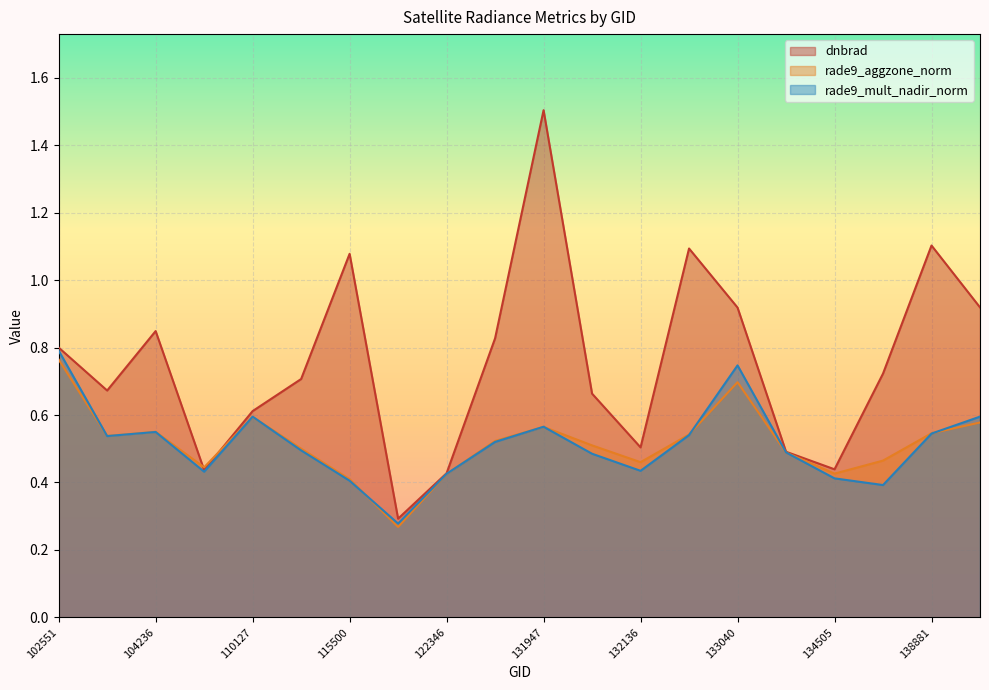

Reading left to right, list all the values displayed in this chart.

dnbrad: 102551=0.8	102792=0.7	104236=0.8	108015=0.4	110127=0.6	110299=0.7	115500=1.1	115764=0.3	122346=0.4	131768=0.8	131947=1.5	131961=0.7	132136=0.5	132848=1.1	133040=0.9	133405=0.5	134505=0.4	134700=0.7	138881=1.1	138894=0.9
rade9_aggzone_norm: 102551=0.8	102792=0.5	104236=0.6	108015=0.4	110127=0.6	110299=0.5	115500=0.4	115764=0.3	122346=0.4	131768=0.5	131947=0.6	131961=0.5	132136=0.5	132848=0.5	133040=0.7	133405=0.5	134505=0.4	134700=0.5	138881=0.5	138894=0.6
rade9_mult_nadir_norm: 102551=0.8	102792=0.5	104236=0.5	108015=0.4	110127=0.6	110299=0.5	115500=0.4	115764=0.3	122346=0.4	131768=0.5	131947=0.6	131961=0.5	132136=0.4	132848=0.5	133040=0.7	133405=0.5	134505=0.4	134700=0.4	138881=0.5	138894=0.6